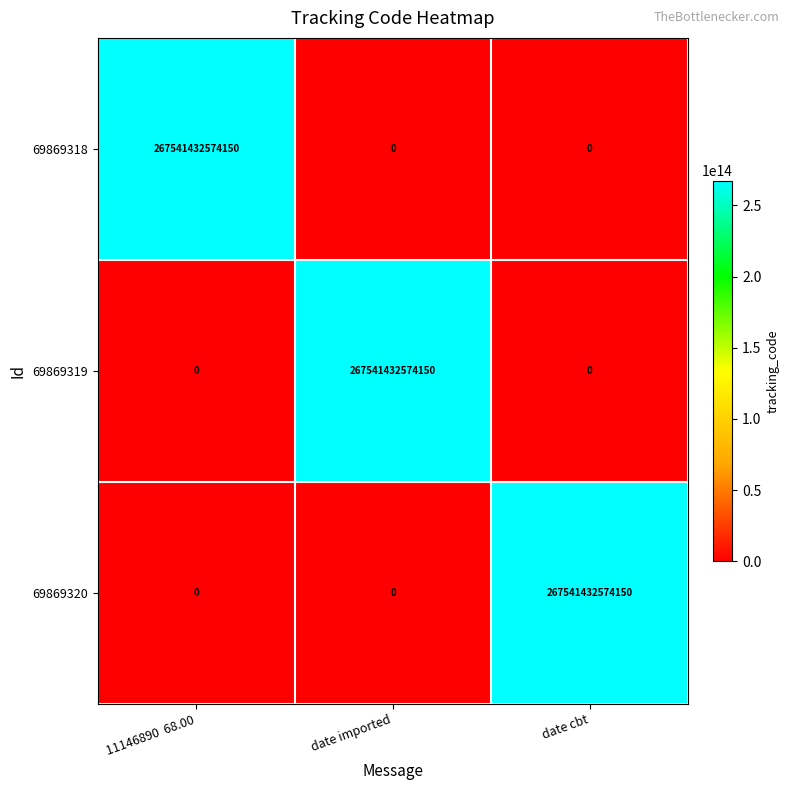

How many series are shown in this chart?

3